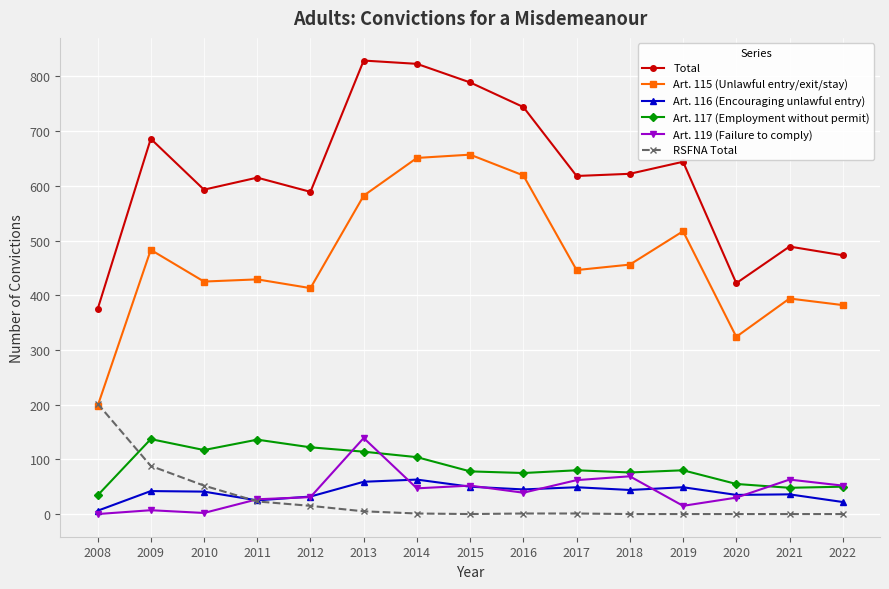

Is the value of Art. 119 (Failure to comply) at 2019 greater than the value of RSFNA Total at 2008?

No